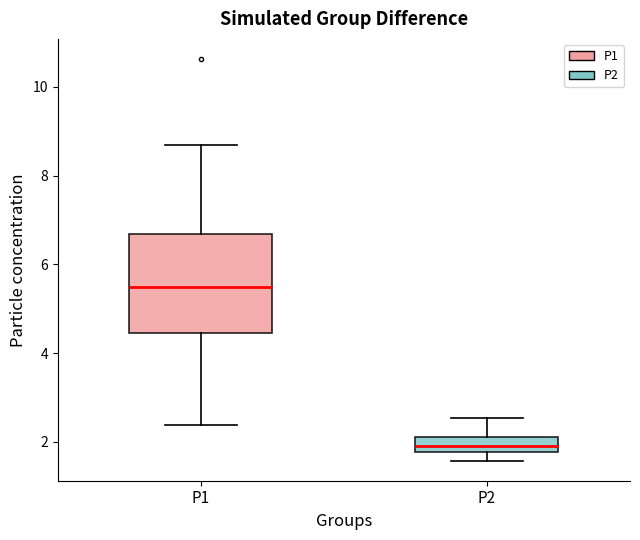

Reading left to right, read every box against the y-axis: the position of its median line, the range the box covers, and the ends of its whiskers. The values are not printed on the chart, so give them approximately, as read against the axis.

P1: median 5.4, box 4.4 to 6.6, whiskers 2.4 to 8.8
P2: median 2.0, box 1.8 to 2.2, whiskers 1.6 to 2.6